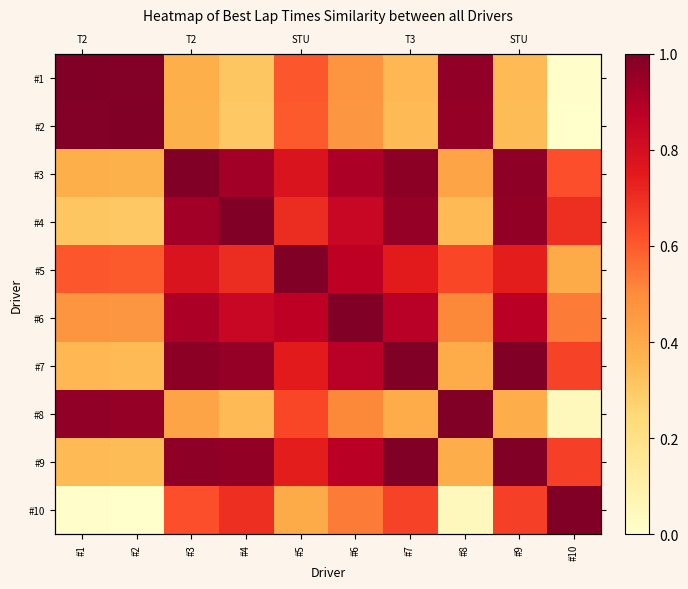

What is the sum of the #5 values at #7 and #10?

1.1